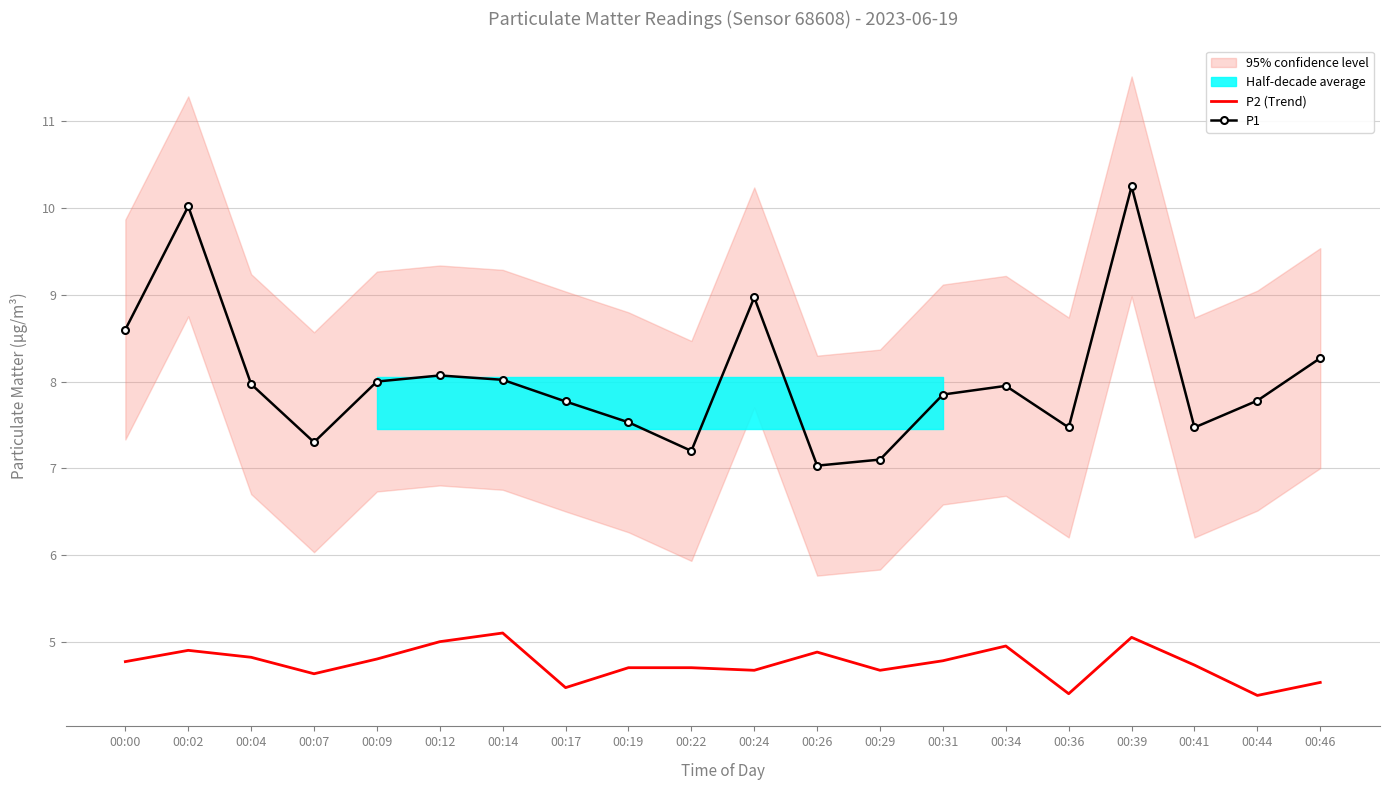

True or false: P2 (Trend) has a value of 7.4 at 00:24.

False